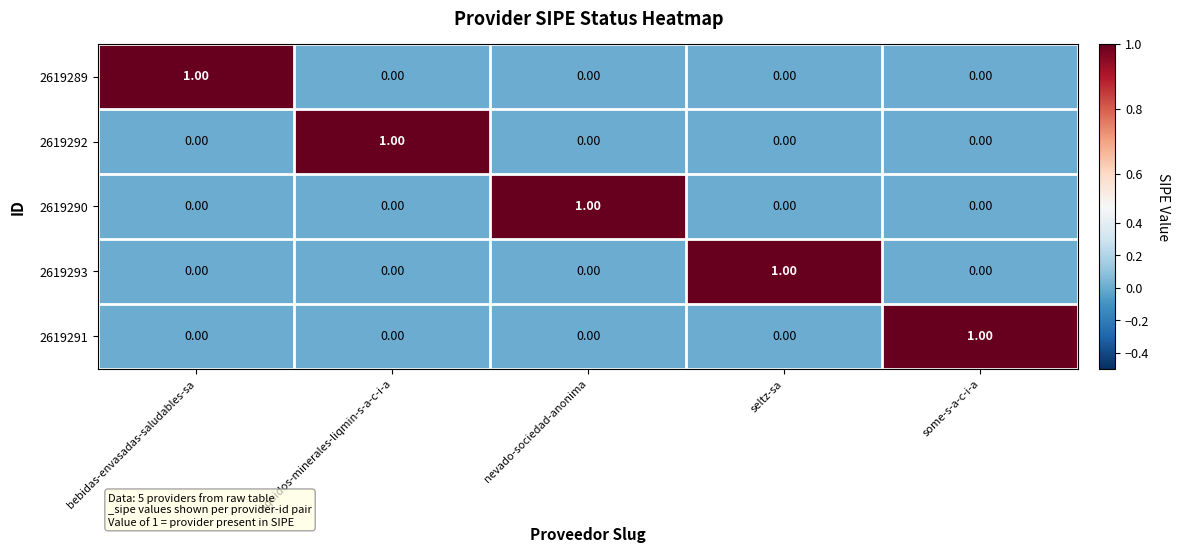

Is the value of 2619289 at bebidas-envasadas-saludables-sa greater than the value of 2619292 at some-s-a-c-i-a?

Yes